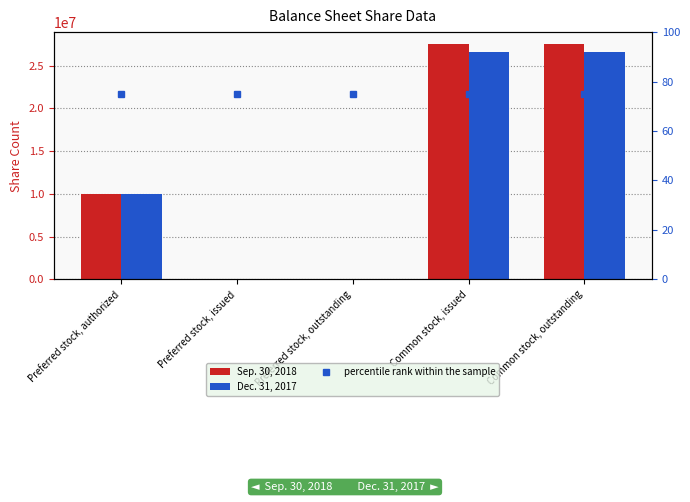

What is the label of the 4th bar from the left?

Common stock, issued